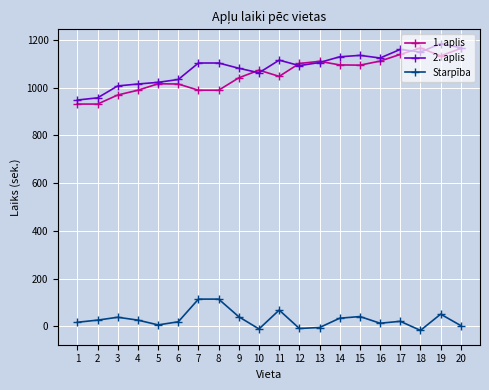

What is the average value of the 1. aplis series?

1055